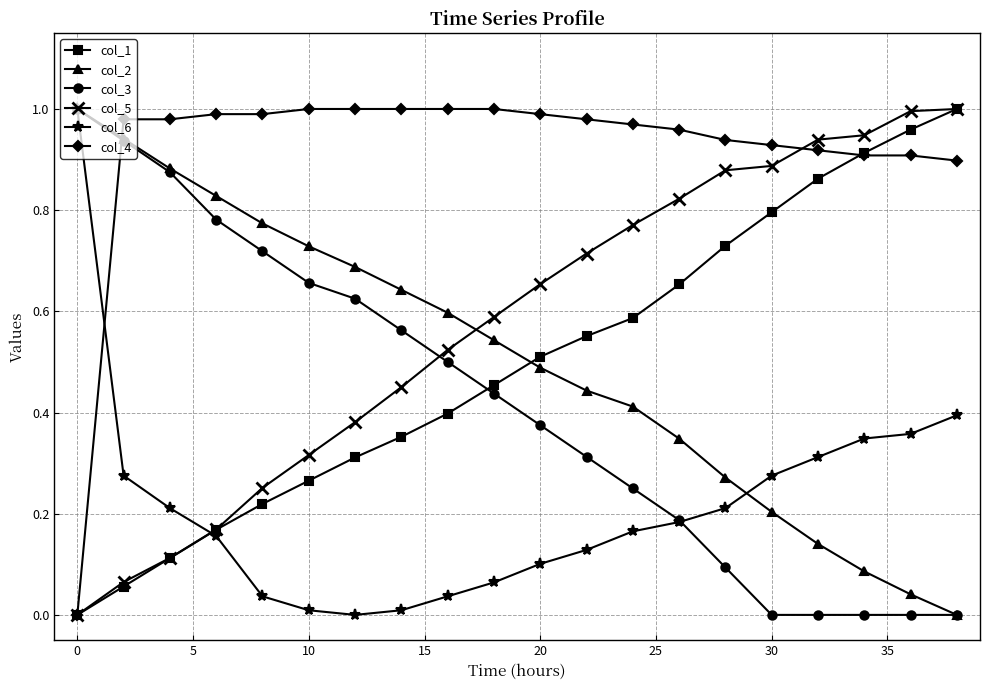

Which series has the largest total across all categories?

col_4